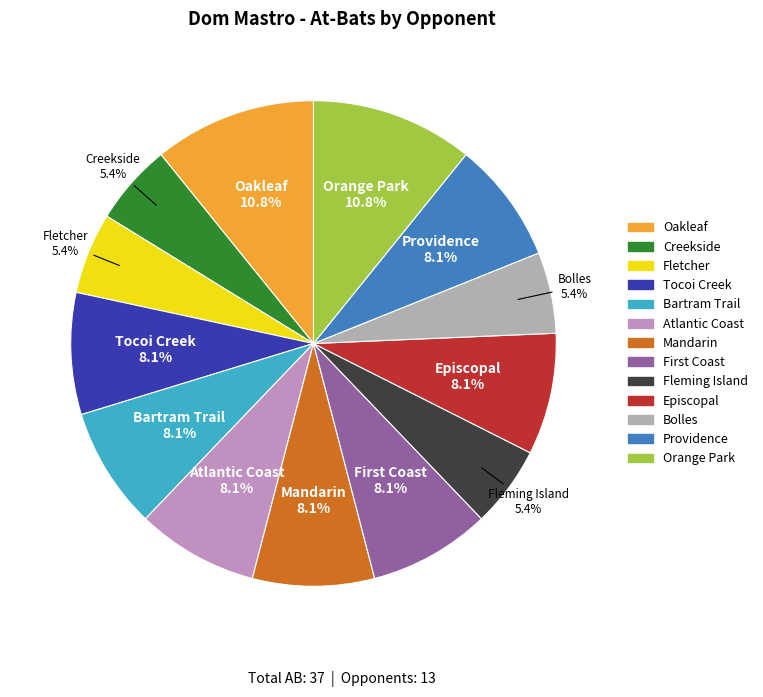

To the nearest percent, what is the combined percentage of Orange Park and Tocoi Creek?

19%